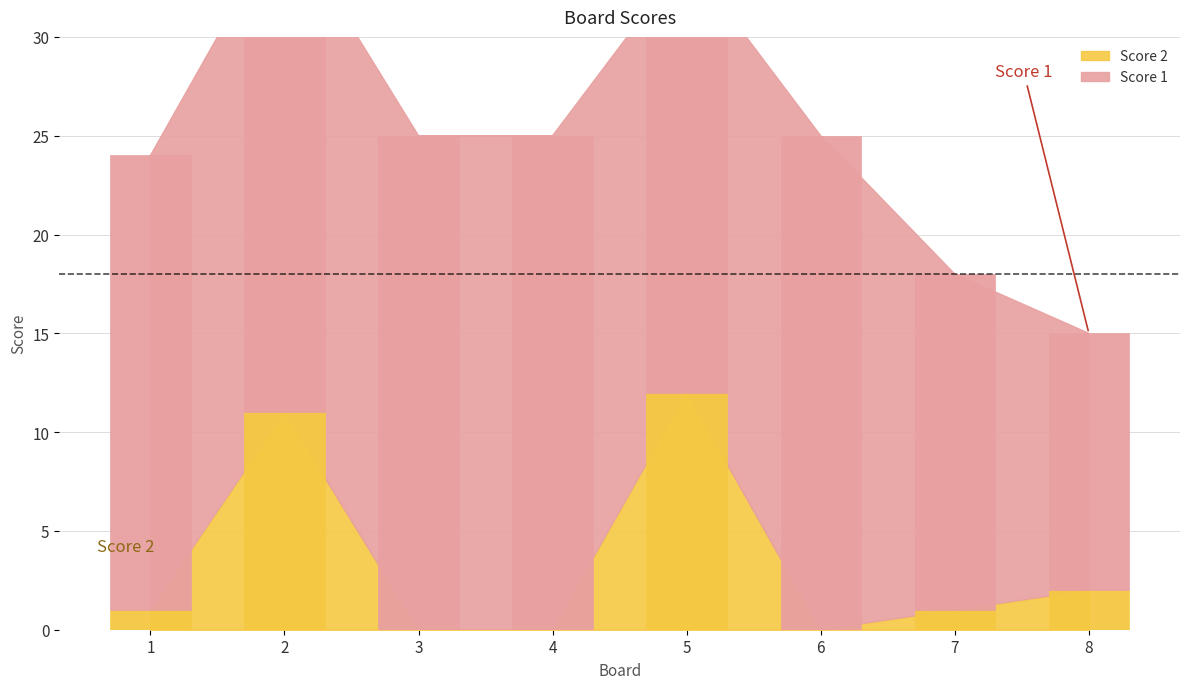

What is the total value across all series at 6?

25